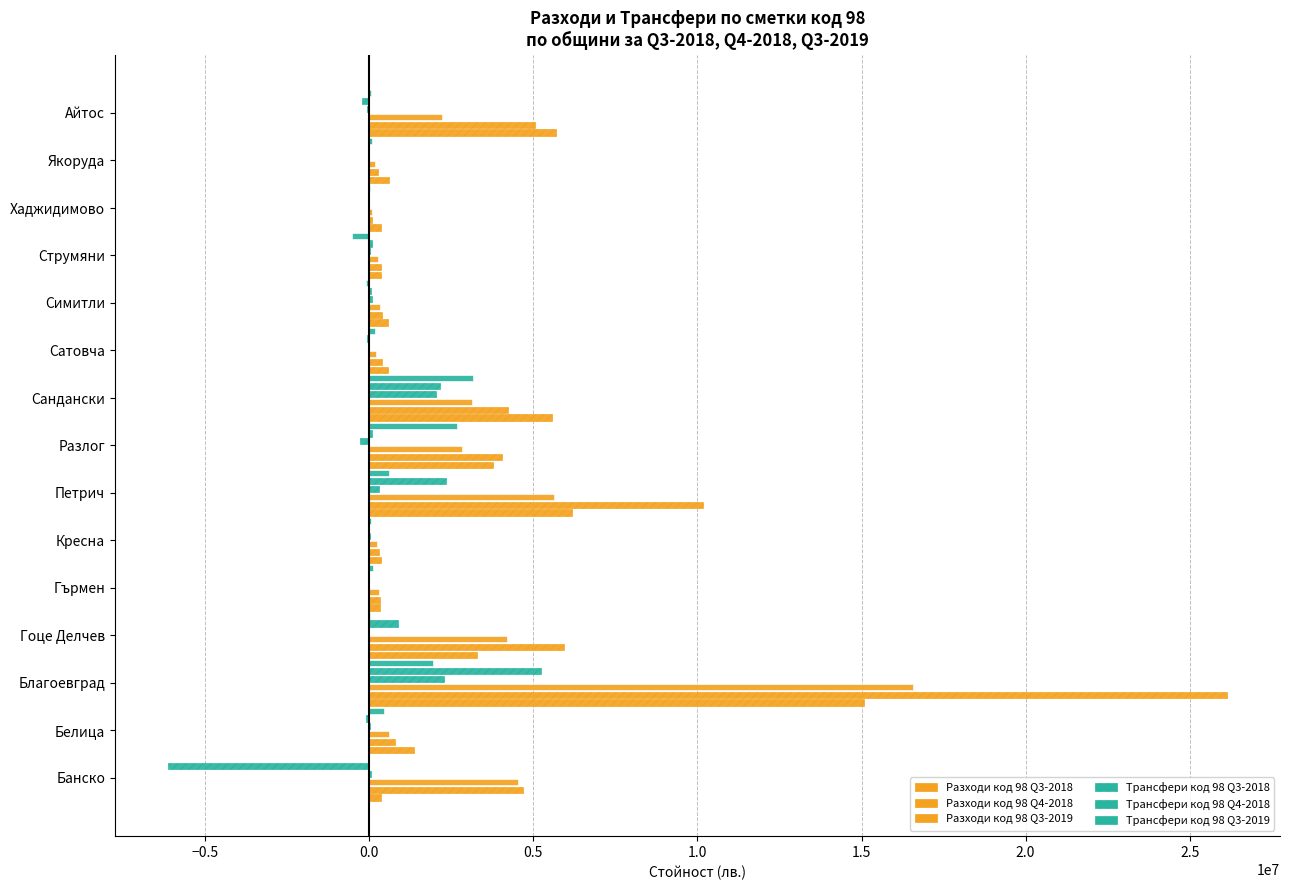

What is the value of the Трансфери код 98 Q3-2019 bar at the 10th from the left?

168824